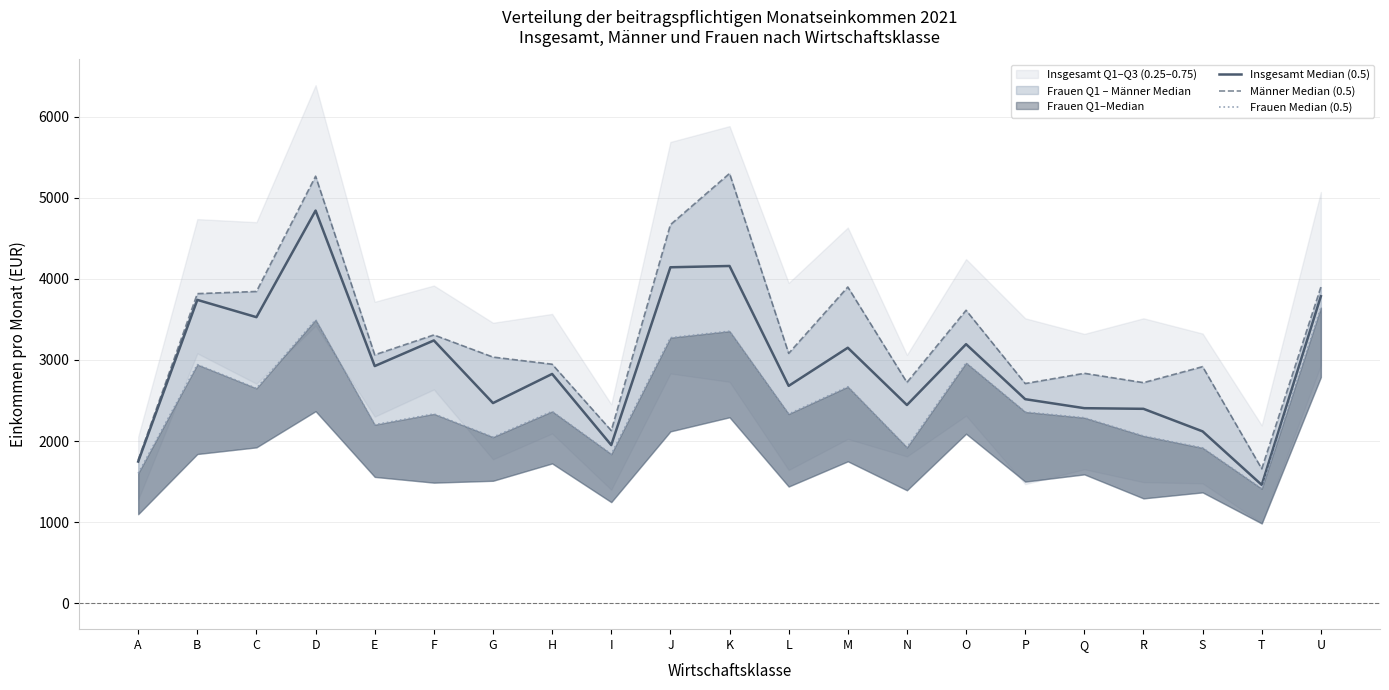

What is the average value of the Frauen Median (0.5) series?

2460